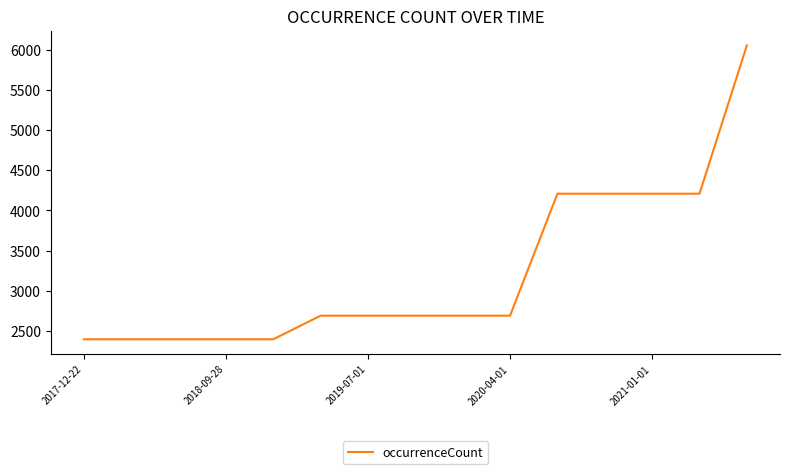

What is the smallest value displayed?

2396